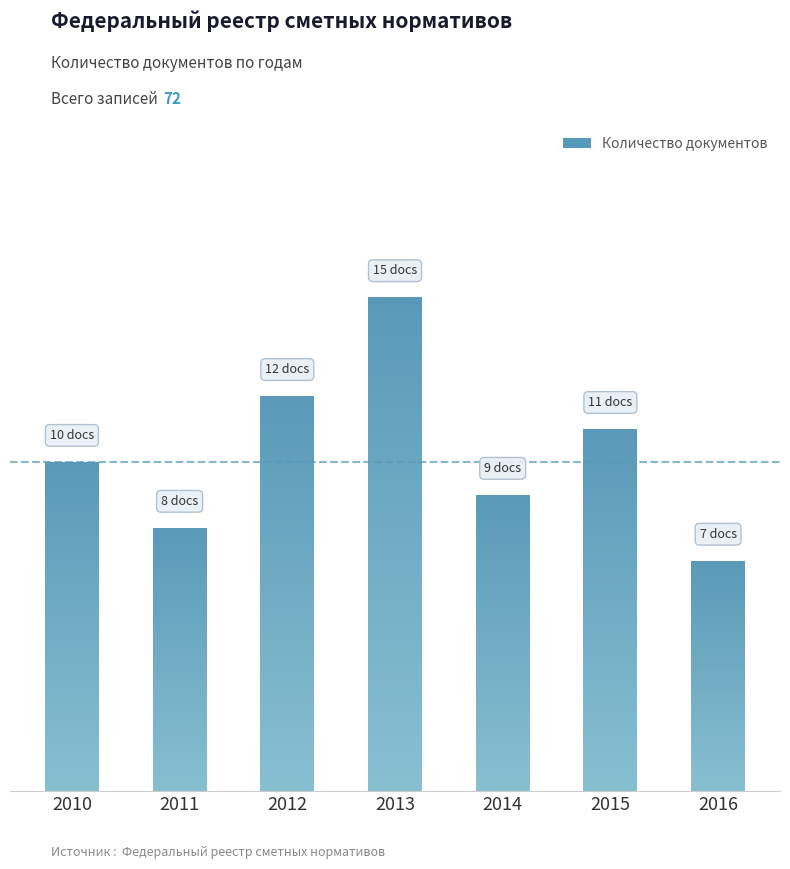

Are the bars horizontal?

No